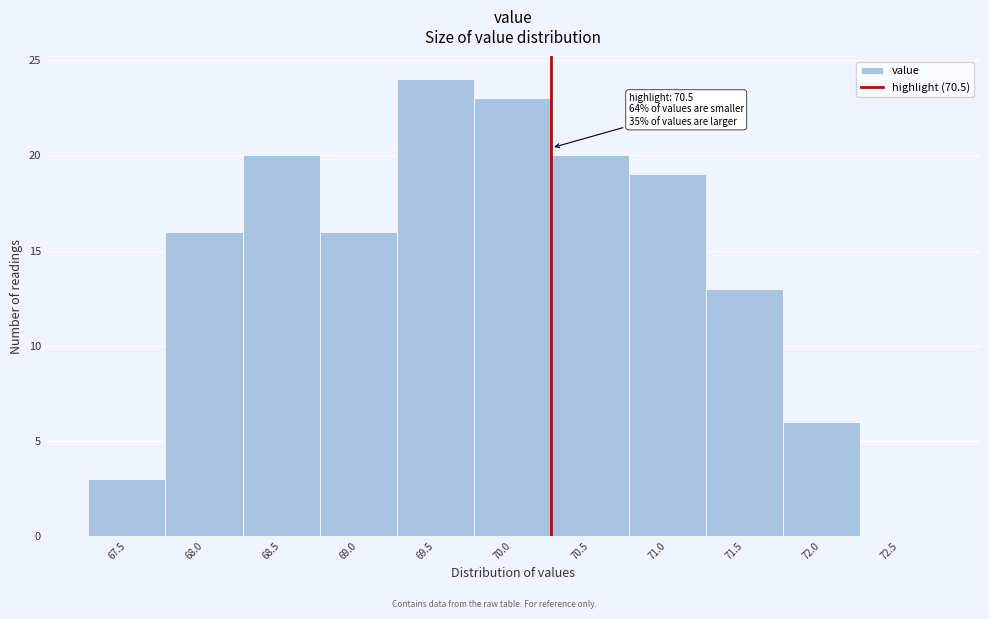

Reading right to left, extract all data points from this chart.

72.5=0	72.0=6	71.5=13	71.0=19	70.5=20	70.0=23	69.5=24	69.0=16	68.5=20	68.0=16	67.5=3